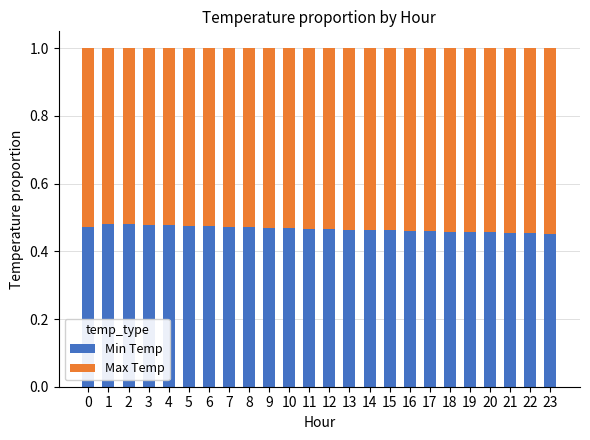

What is the total value across all series at 8?

1.0